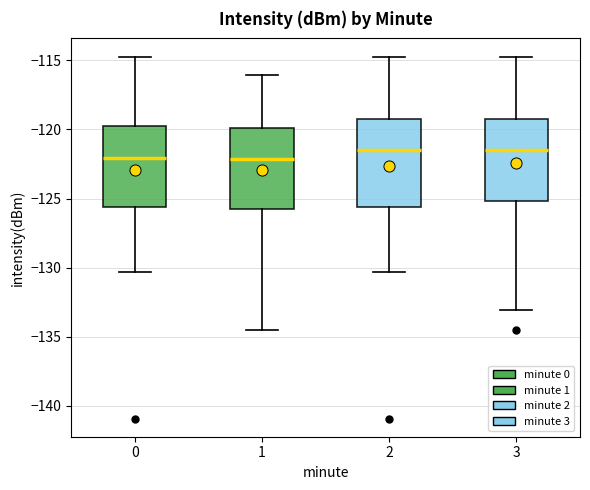

Reading left to right, read every box against the y-axis: the position of its median line, the range the box covers, and the ends of its whiskers. The values are not printed on the chart, so give them approximately, as read against the axis.

0: median -122.0, box -125.5 to -119.5, whiskers -130.5 to -114.5
1: median -122.0, box -126.0 to -120.0, whiskers -134.5 to -116.0
2: median -121.5, box -125.5 to -119.5, whiskers -130.5 to -114.5
3: median -121.5, box -125.0 to -119.5, whiskers -133.0 to -114.5